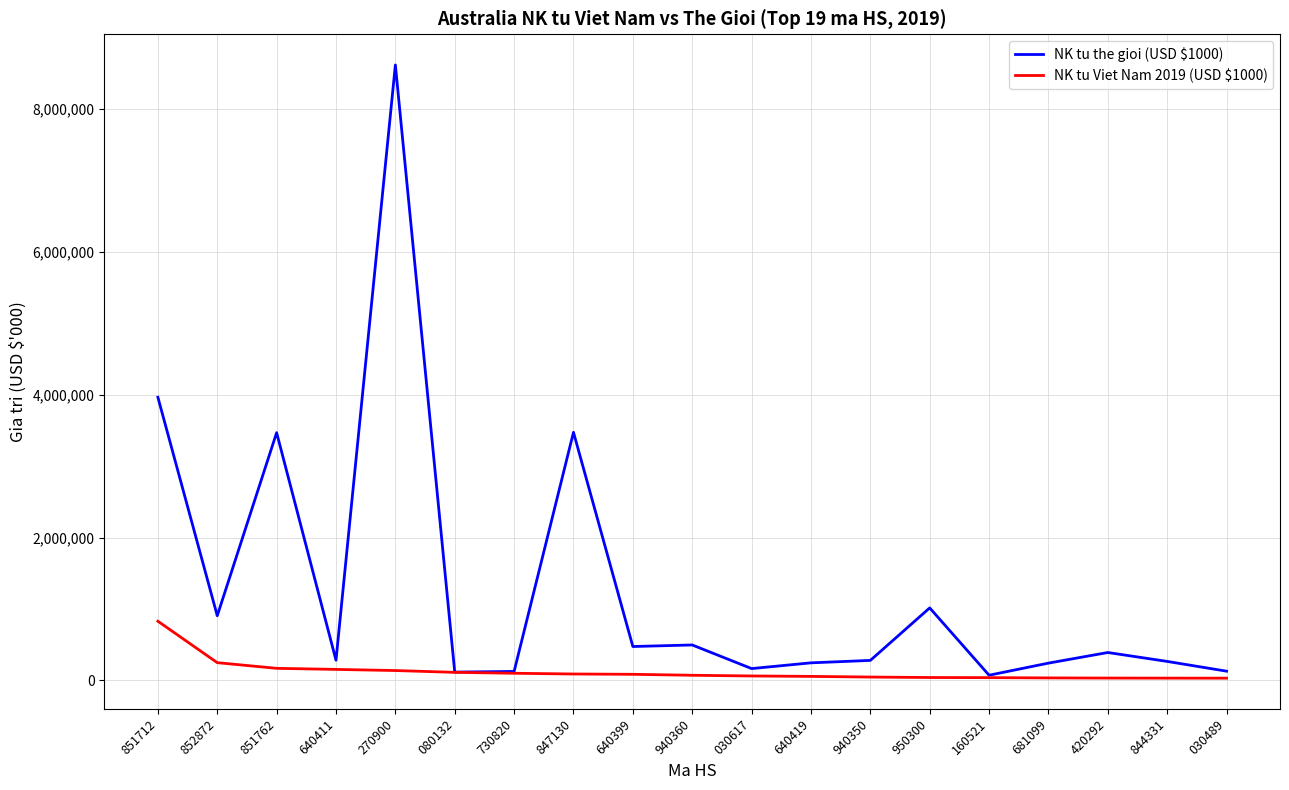

What is the maximum value shown in the chart?

8619722